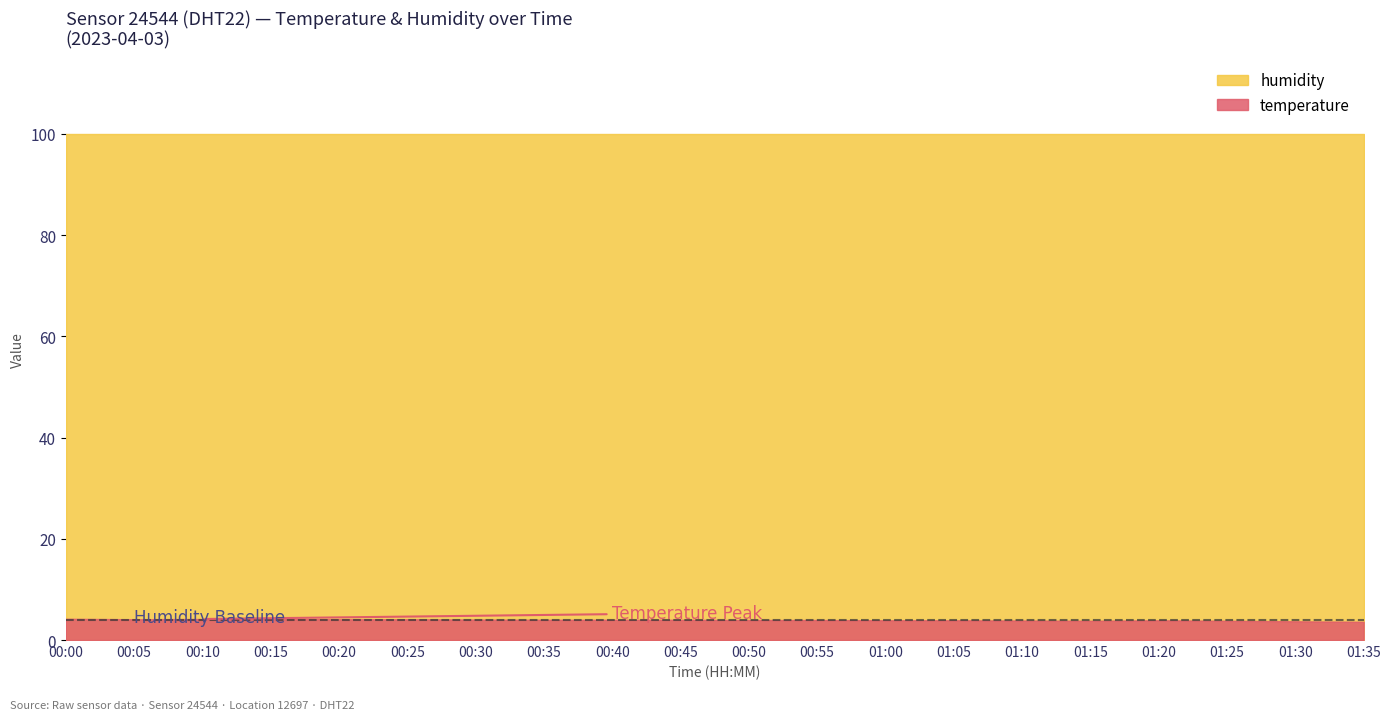

What position from the left is 00:25?

6